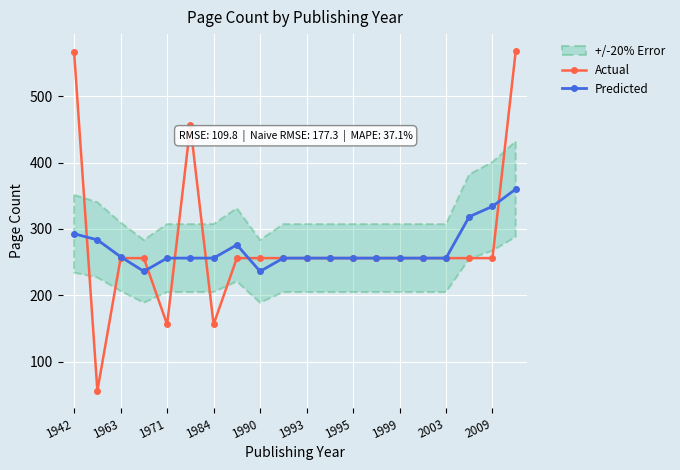

True or false: Predicted has more than 0 points higher than both neighbors.

True